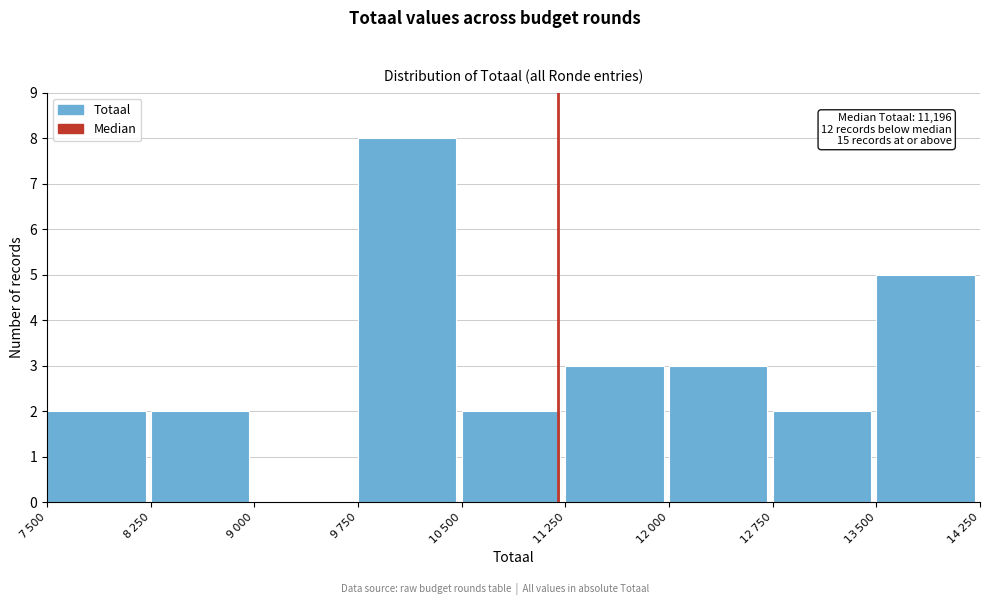

Reading left to right, what are all the values shown in this chart?

7 500=2	8 250=2	9 000=0	9 750=8	10 500=2	11 250=3	12 000=3	12 750=2	13 500=5